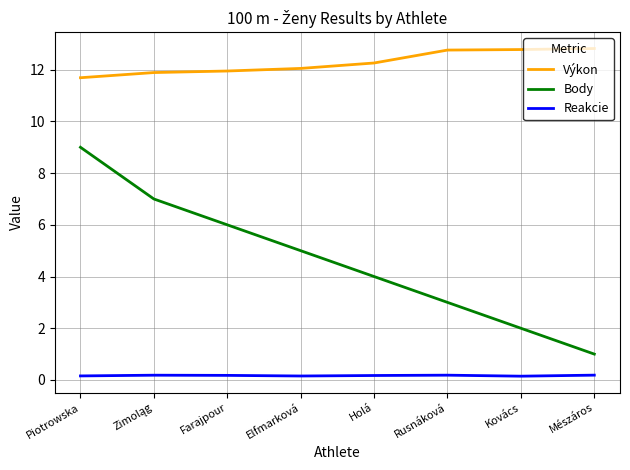

What is the maximum value shown in the chart?

12.8